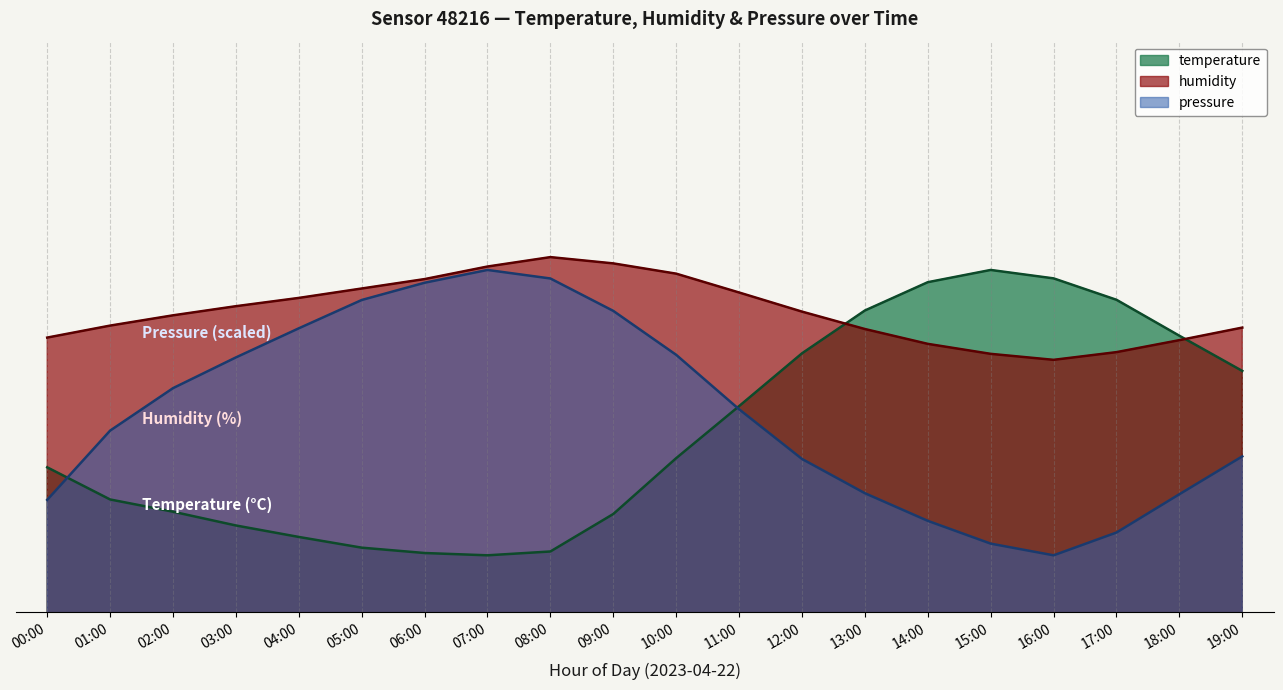

What is the total value across all series at 17:00?

196.9